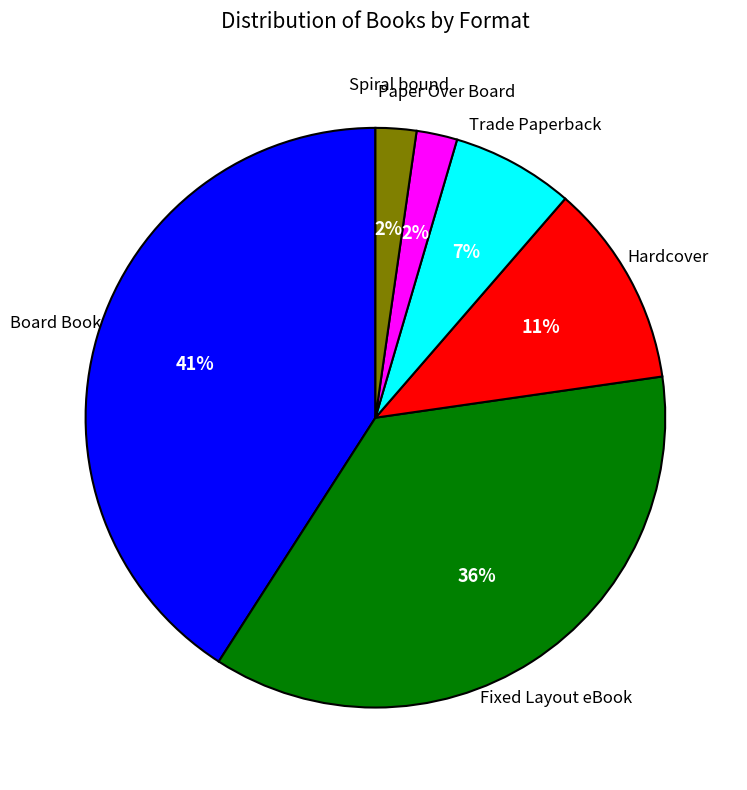

Count the number of slices in the pie.

6